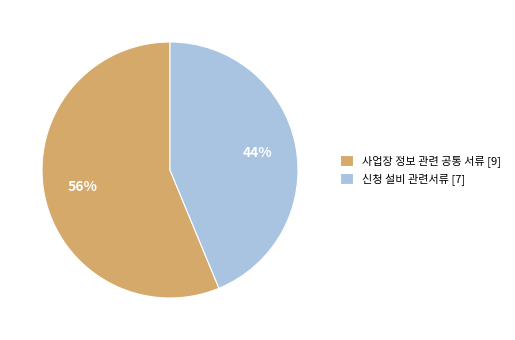

What is the ratio of the value at 사업장 정보 관련 공통 서류 [9] to the value at 신청 설비 관련서류 [7]?

1.3